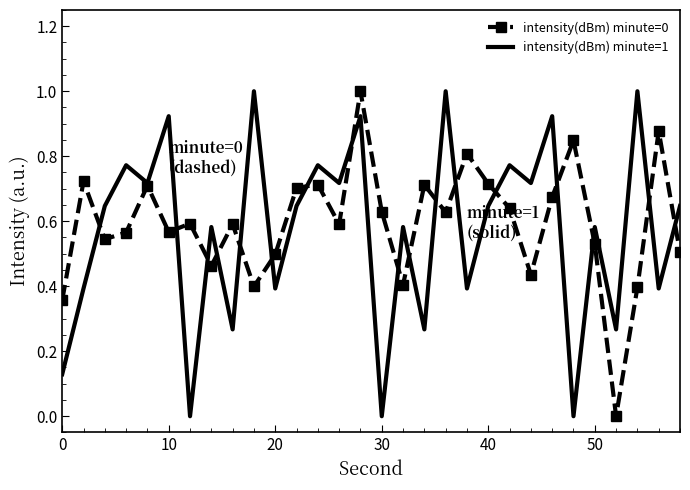

What is the maximum value for intensity(dBm) minute=0?

1.0